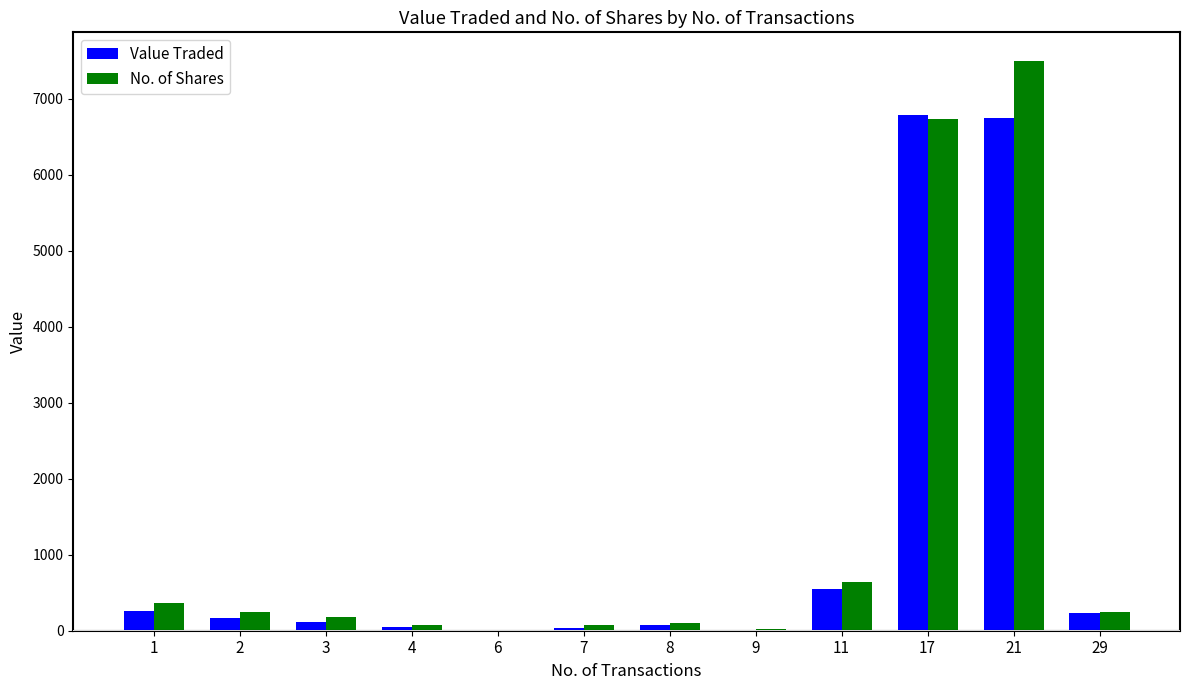

At which category is the sum across all series the highest?

21